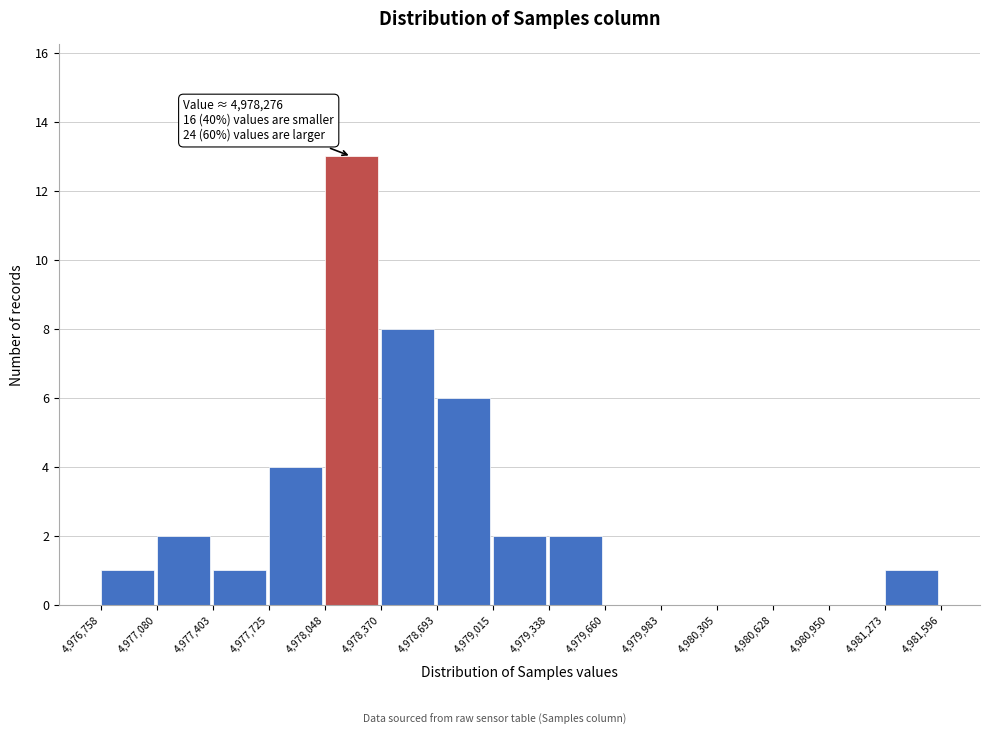

Over which range of the x-axis is the bar tallest?

4,978,048 to 4,978,370